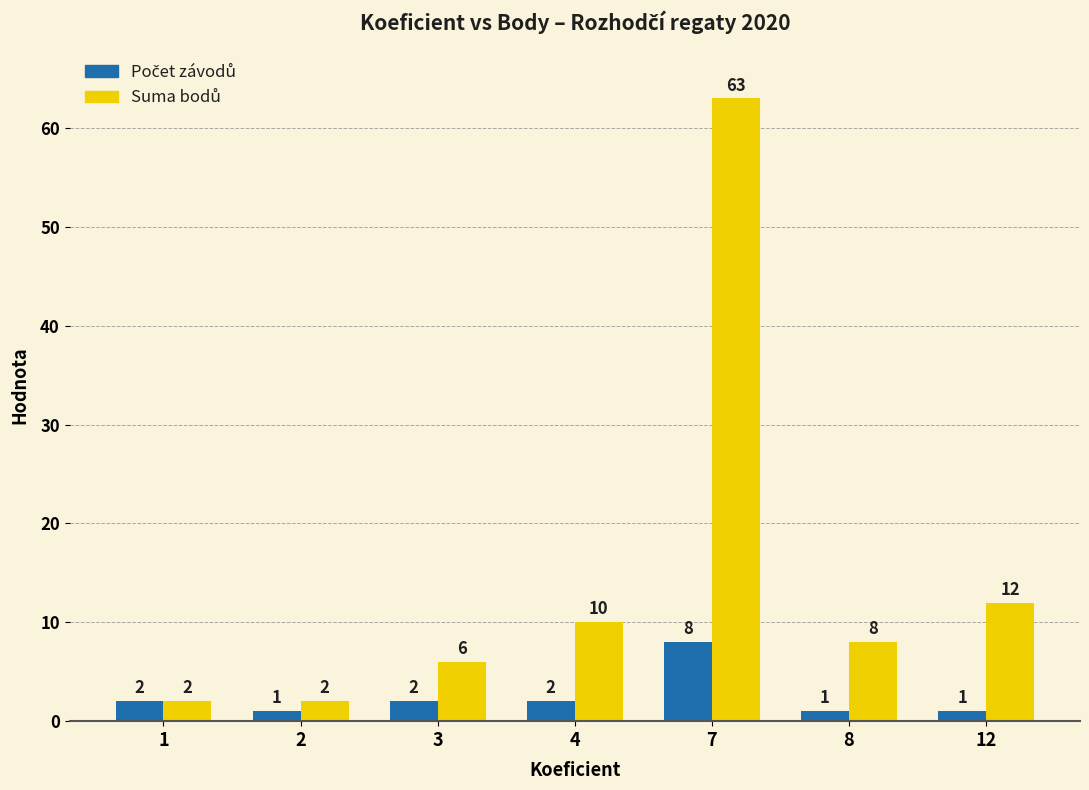

At which category is the sum across all series the highest?

7